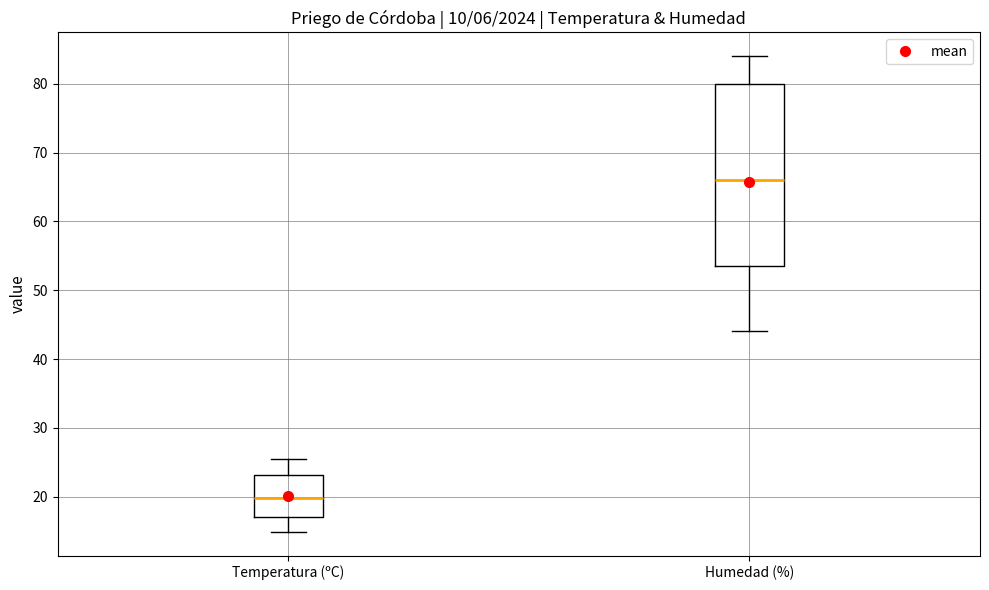

Reading left to right, read every box against the y-axis: the position of its median line, the range the box covers, and the ends of its whiskers. The values are not printed on the chart, so give them approximately, as read against the axis.

Temperatura (ºC): median 20, box 17 to 23, whiskers 15 to 26
Humedad (%): median 66, box 54 to 80, whiskers 44 to 84